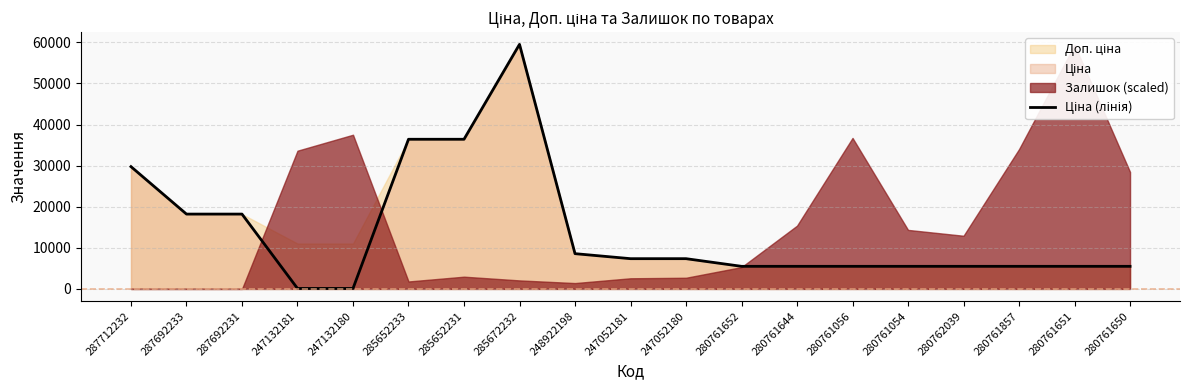

True or false: the data shows 53553.1 at 287712232.

False